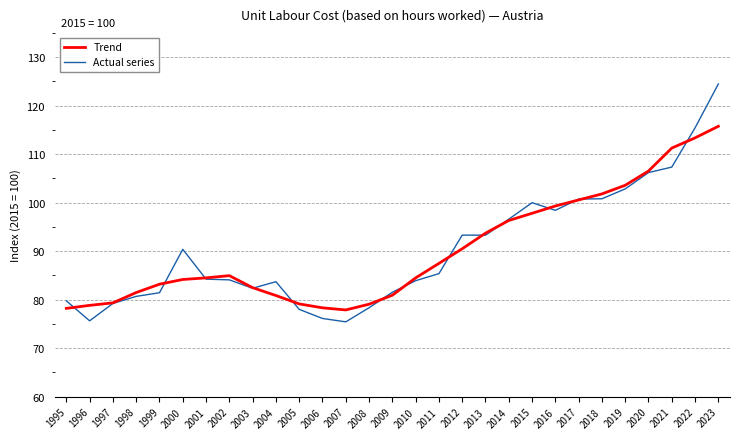

True or false: Actual series has a value of 48.3 at 1998.

False